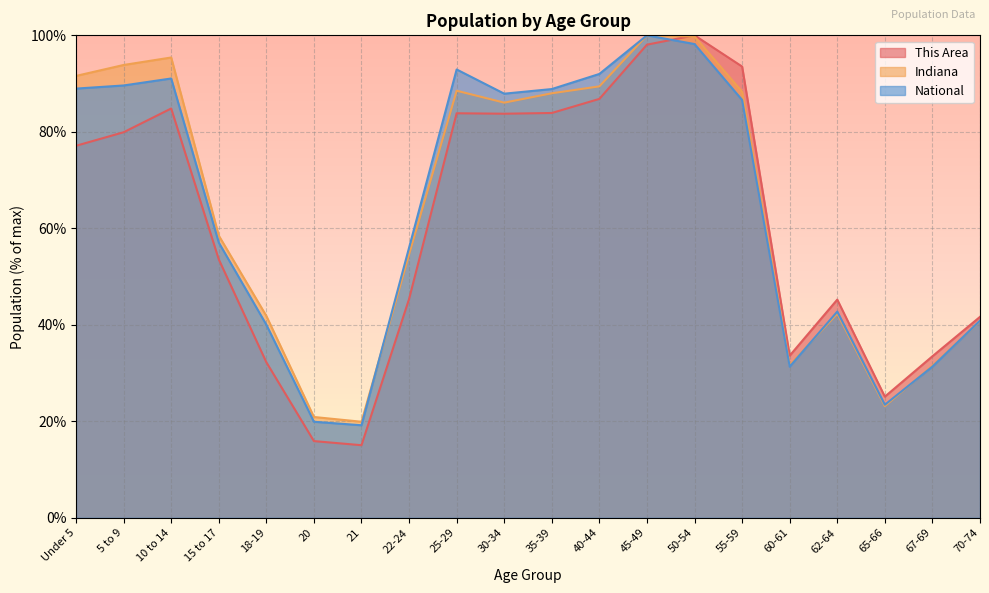

In This Area, how many points are higher than both neighbors (excluding endpoints)?

4